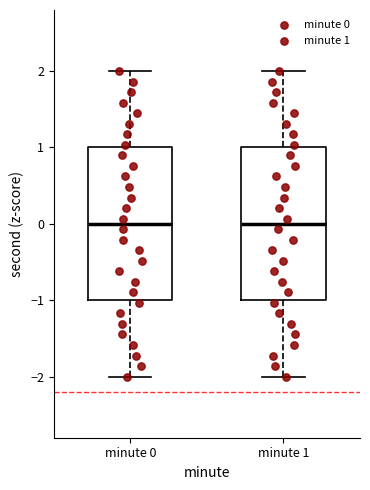

Where does the lower whisker of the box for minute 0 end on the y-axis? The values are not printed on the chart, so give them approximately, as read against the axis.

-2